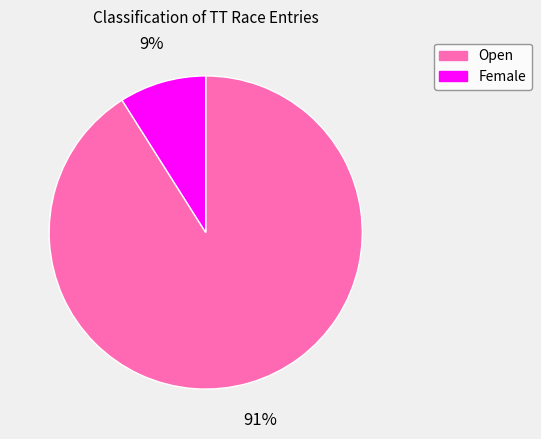

The Open slice represents 99% of the pie. True or false?

False